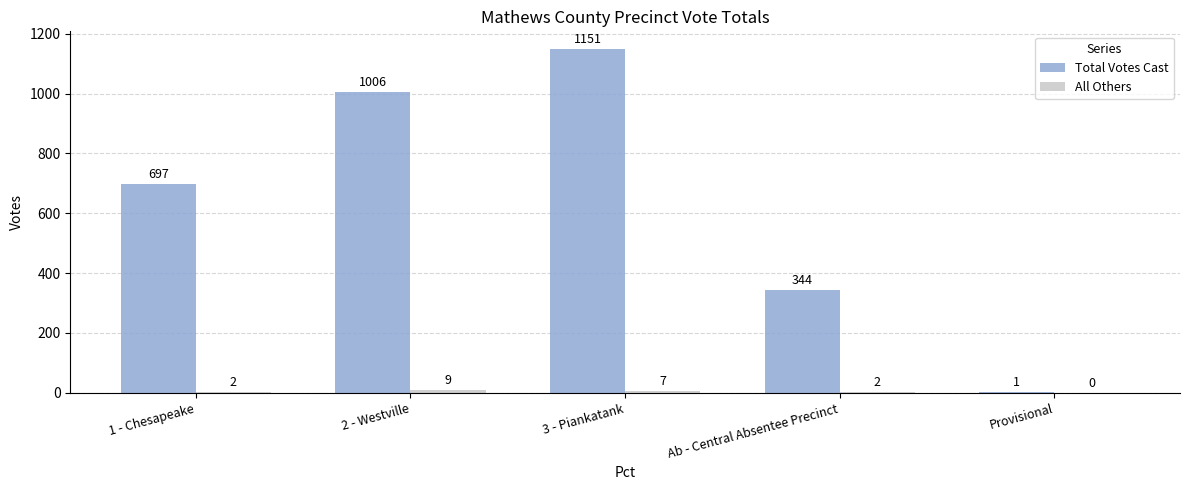

True or false: Total Votes Cast has a value of 1643 at 3 - Piankatank.

False